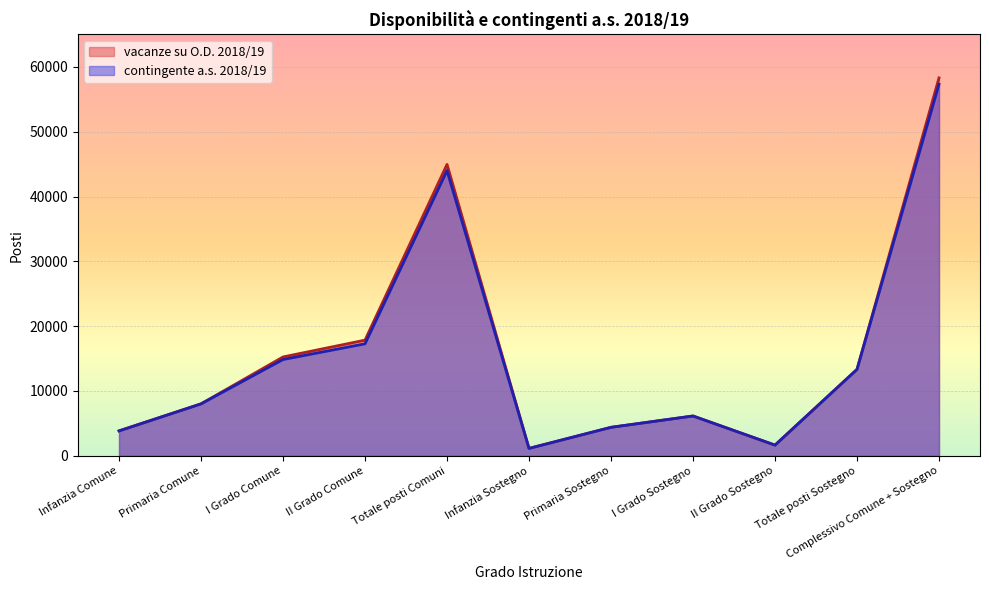

True or false: contingente a.s. 2018/19 has a value of 57322 at Complessivo Comune + Sostegno.

True